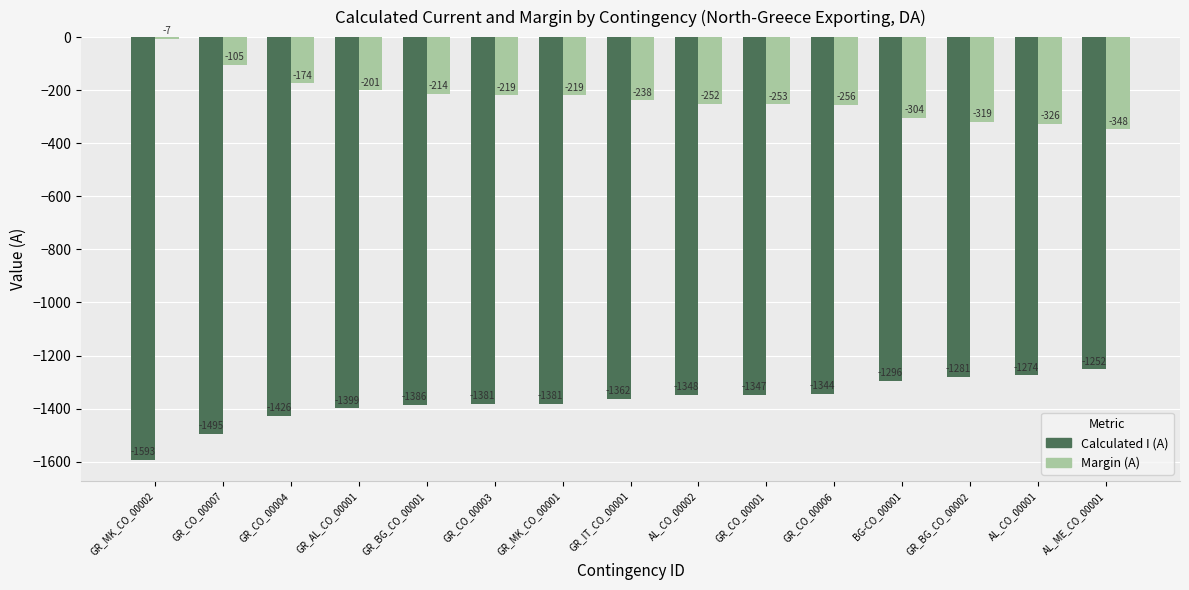

Reading left to right, extract all data points from this chart.

Calculated I (A): -1593	-1495	-1426	-1399	-1386	-1381	-1381	-1362	-1348	-1347	-1344	-1296	-1281	-1274	-1252
Margin (A): -7	-105	-174	-201	-214	-219	-219	-238	-252	-253	-256	-304	-319	-326	-348